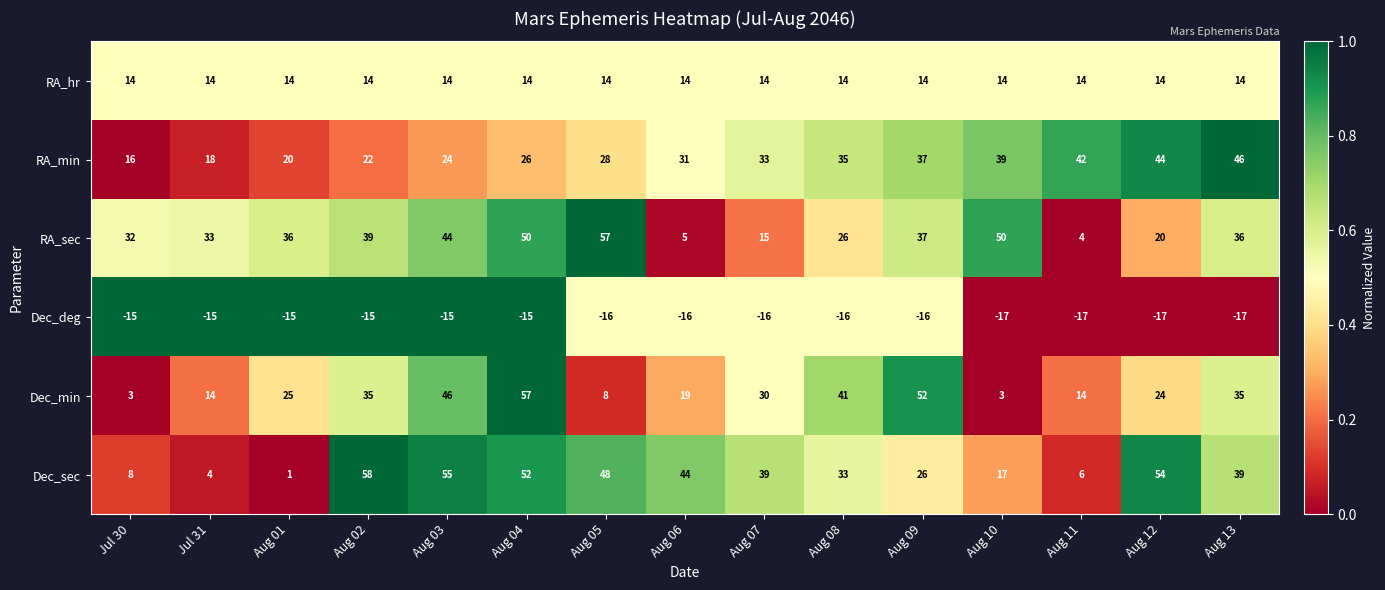

Count the number of data series in this chart.

6